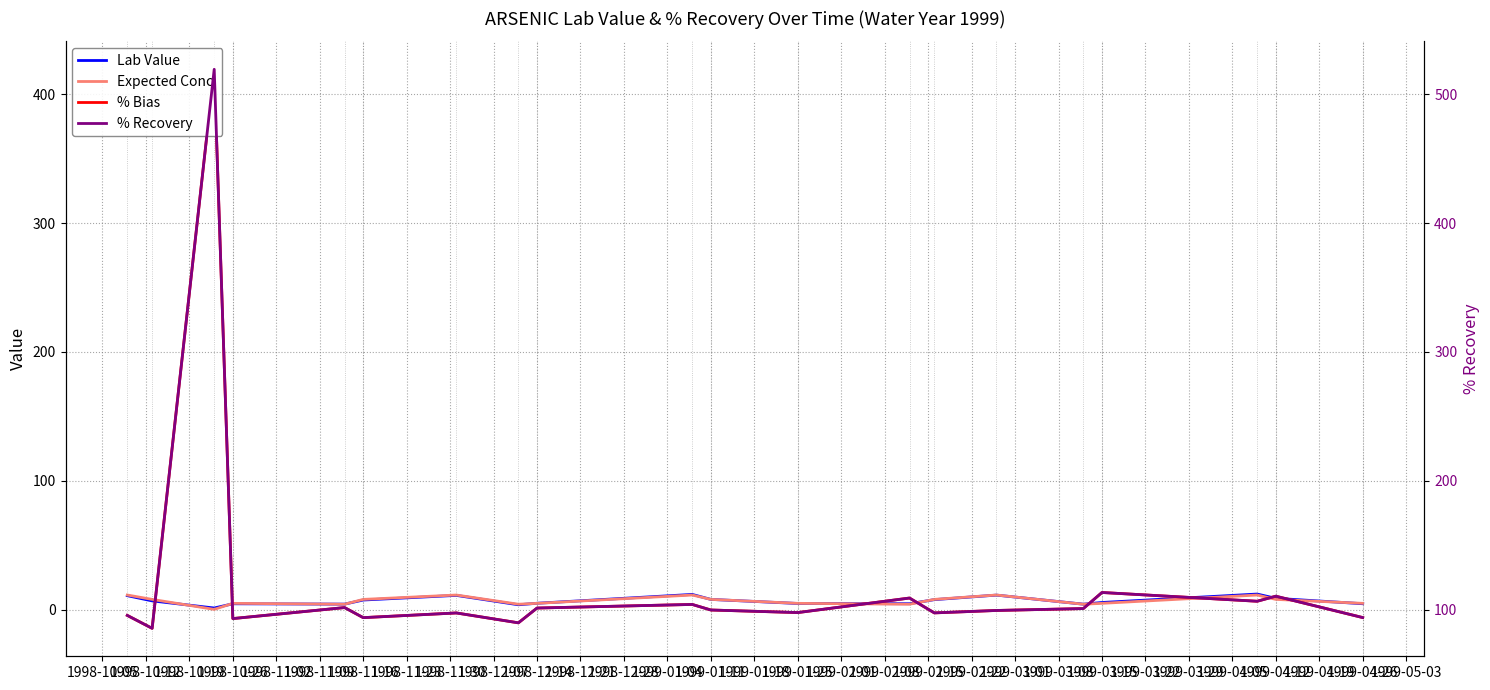

How many lines are shown in the chart?

4